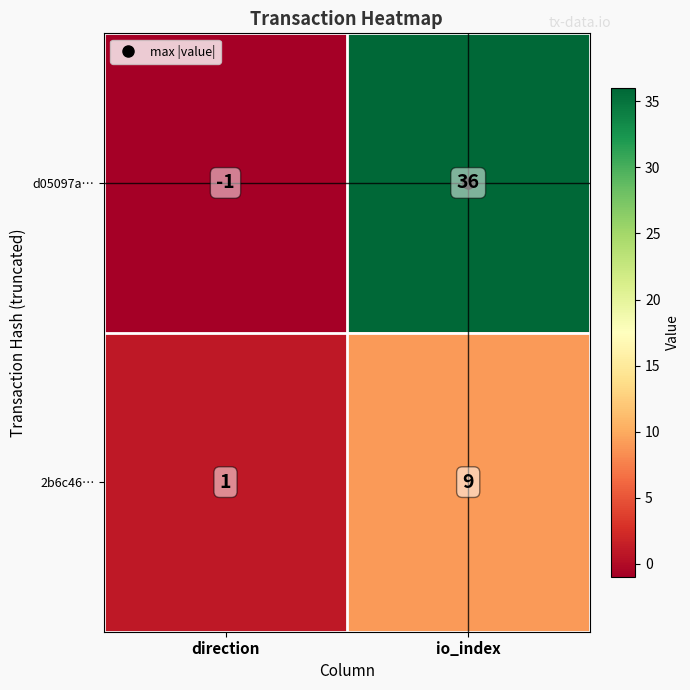

What is the sum of the 2b6c46… values at direction and io_index?

10